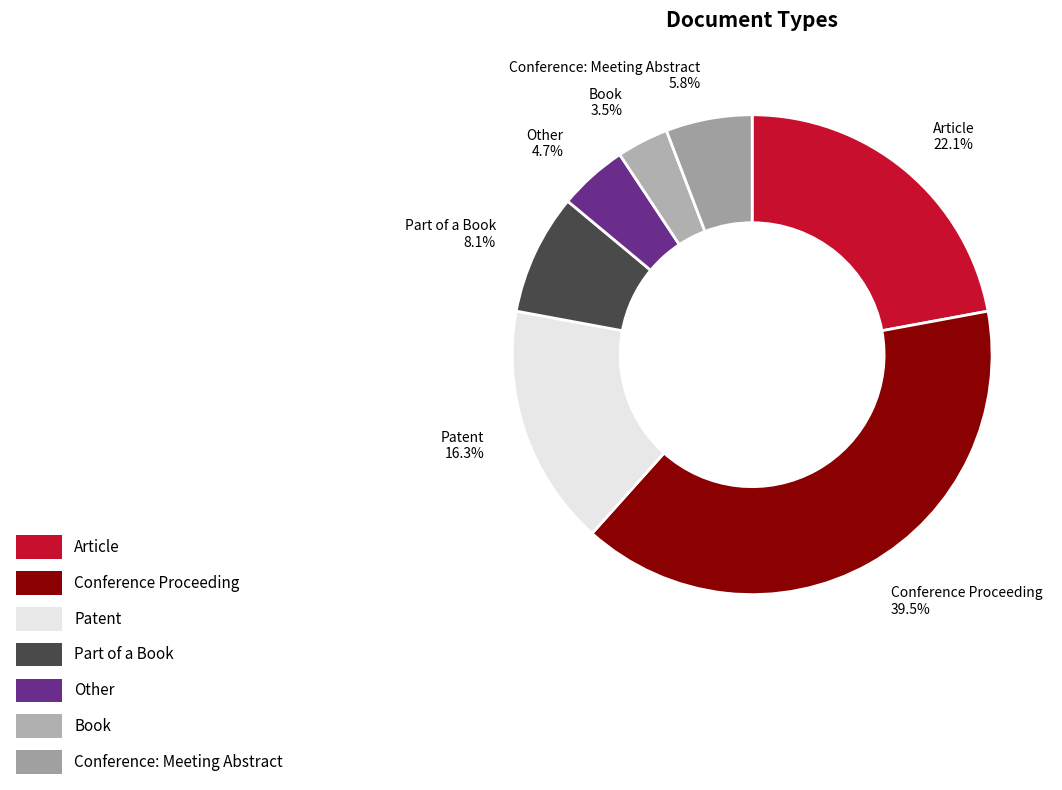

What is the largest slice in the pie chart?

Conference Proceeding